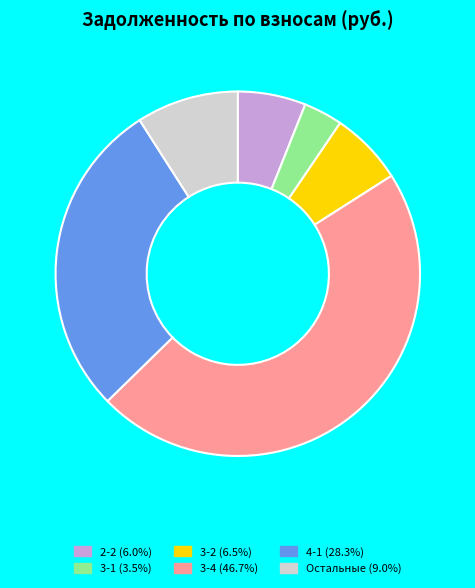

Is there a majority slice in this chart?

No